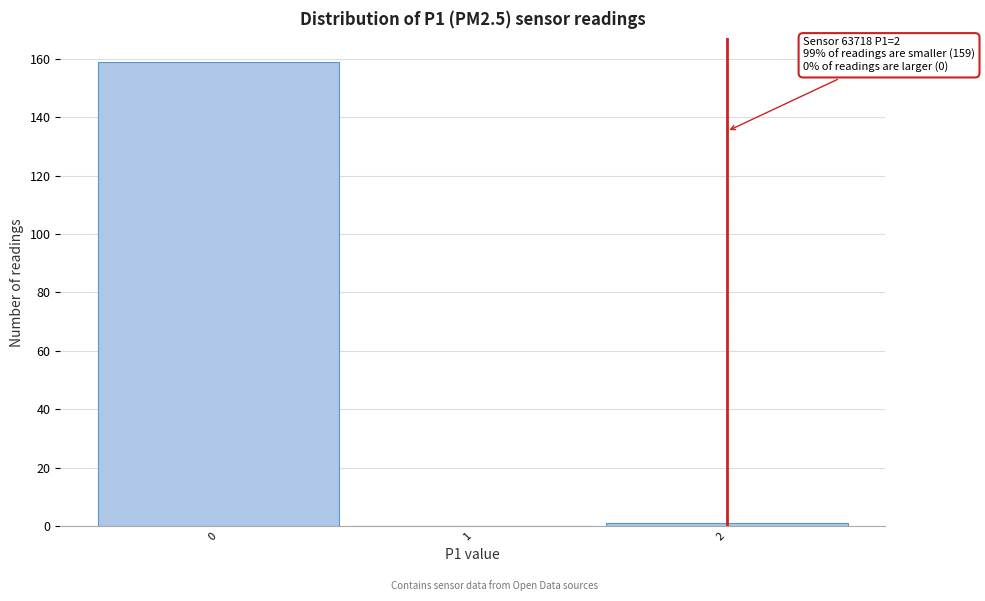

Over which range of the x-axis is the bar tallest?

-0.5 to 0.5